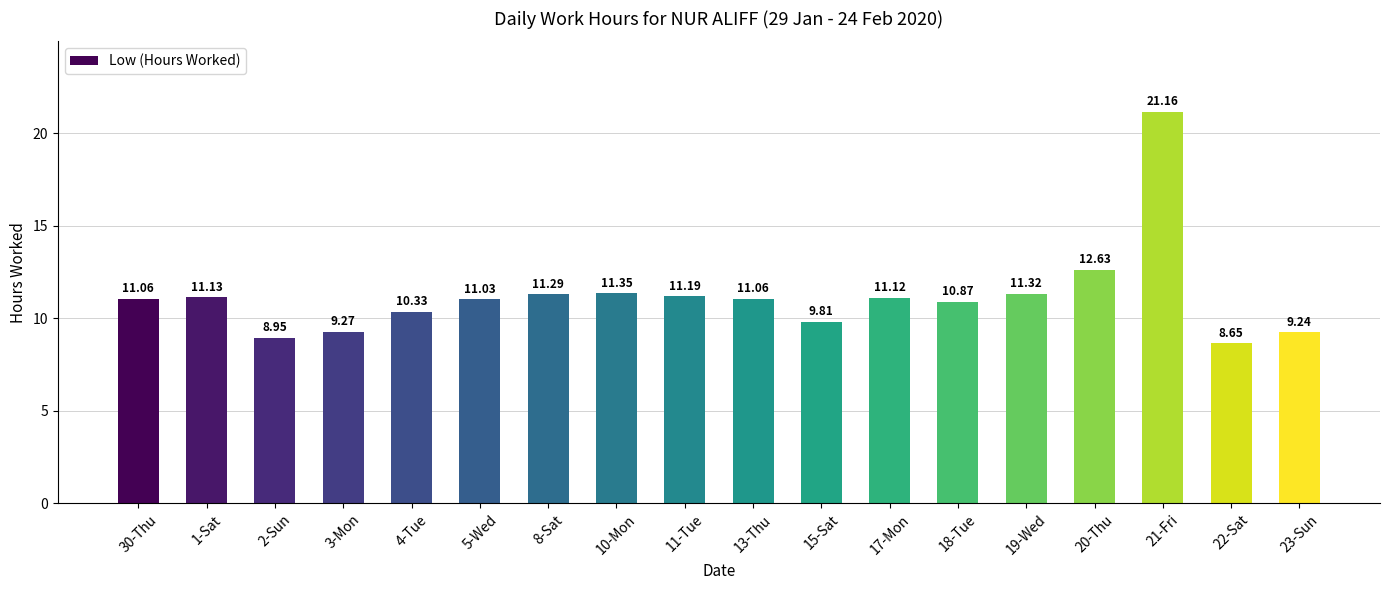

What is the label of the 17th bar from the left?

22-Sat